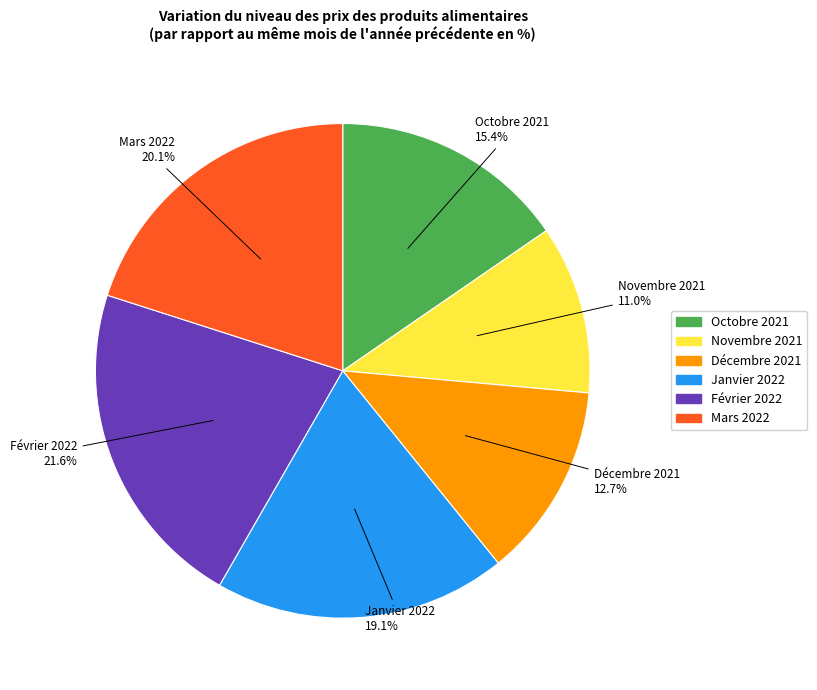

Count the number of slices in the pie.

6